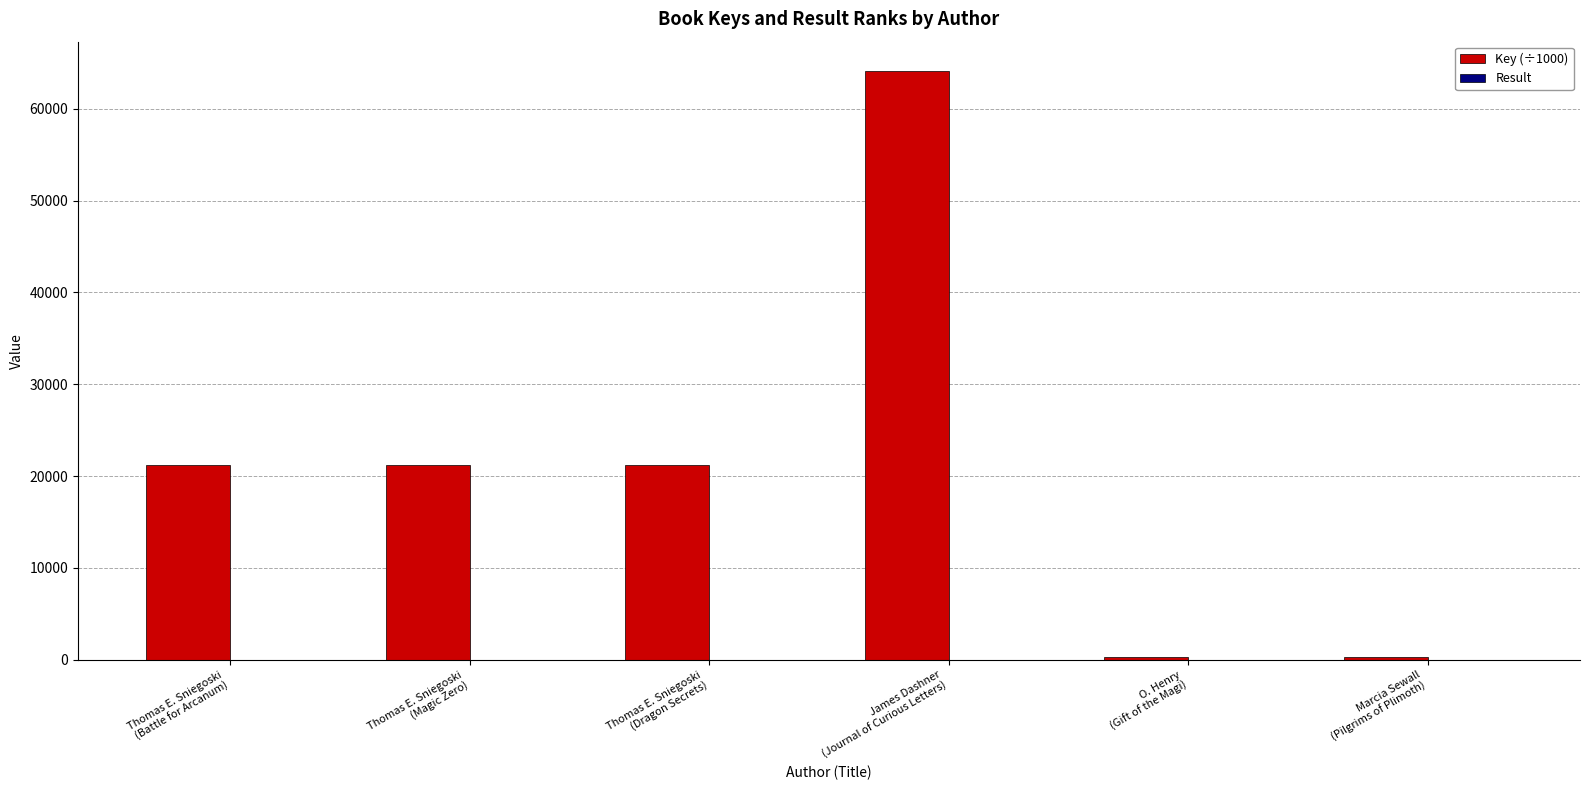

How many distinct data groups are displayed?

2